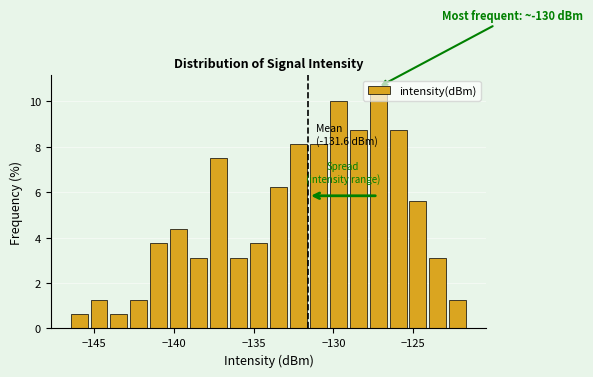

Around what value on the x-axis is the tallest bar? Give the approximate position of its centre, as read against the axis.

-127.0